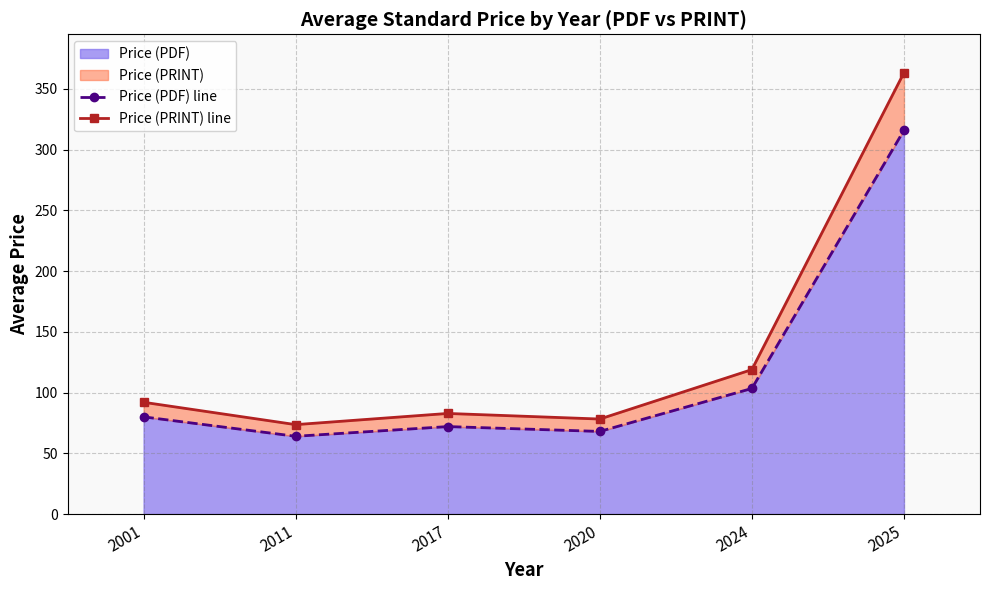

What is the difference between the Price (PRINT) line values at 2024 and 2001?

26.9